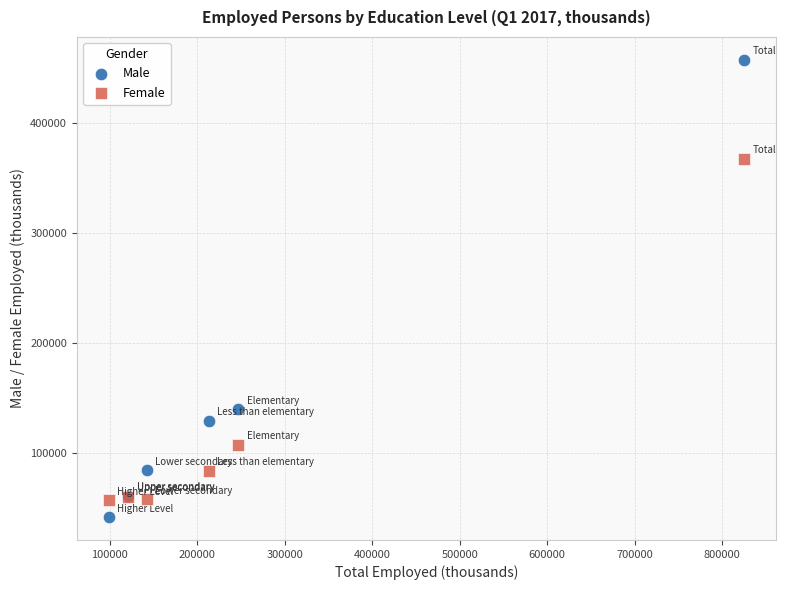

In the Female series, what Y value is closest to 212499?

107416.2